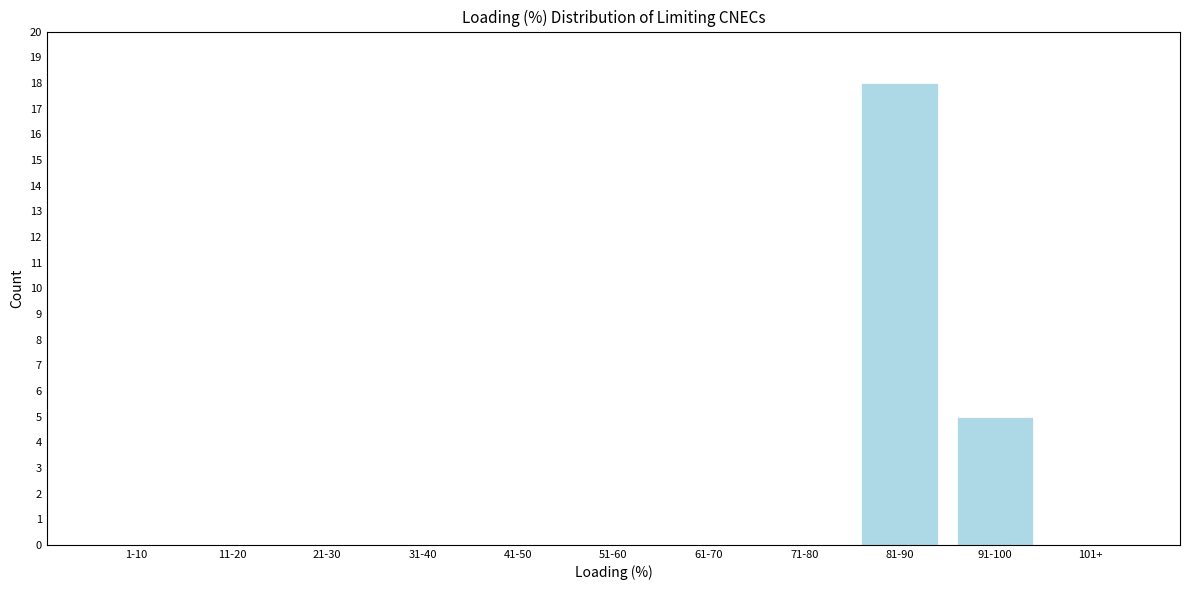

Reading left to right, transcribe all the data shown in this chart.

1-10=0	11-20=0	21-30=0	31-40=0	41-50=0	51-60=0	61-70=0	71-80=0	81-90=18	91-100=5	101+=0